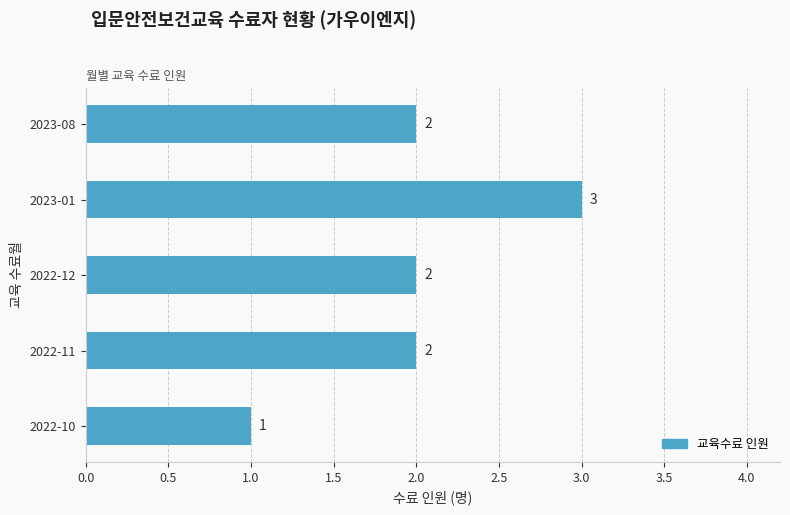

What is the sum of all values?

10